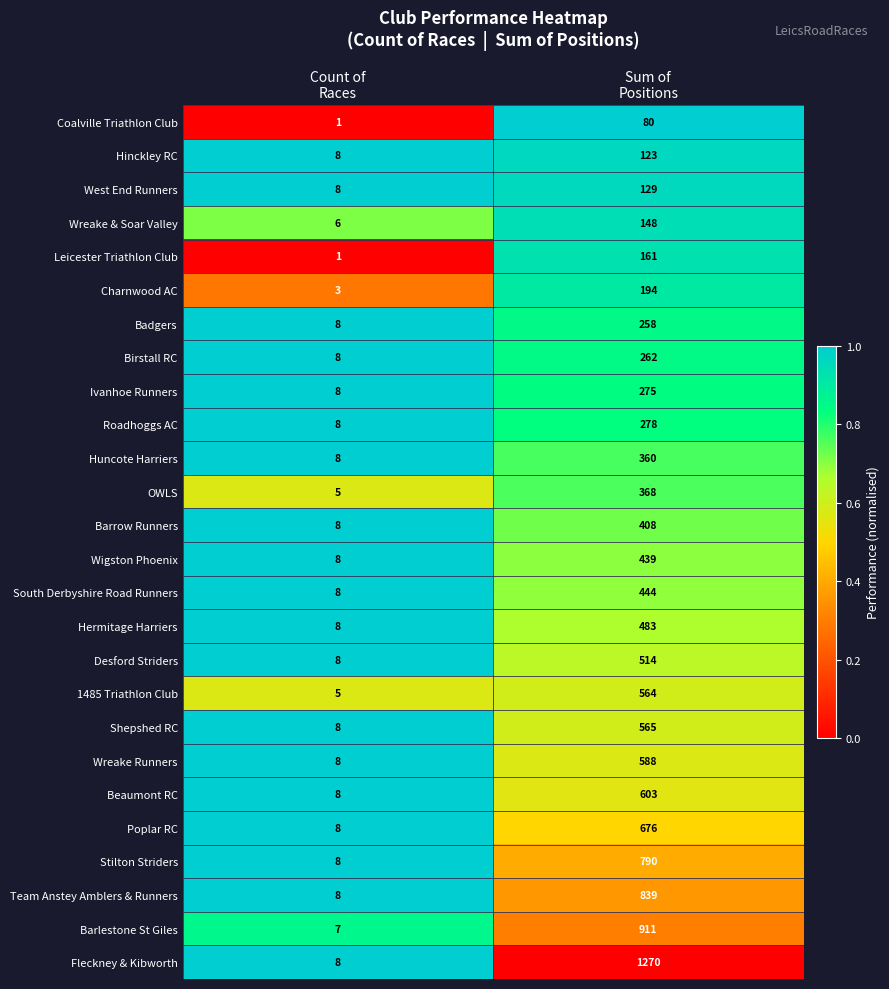

Which series has the widest spread of values?

Fleckney & Kibworth